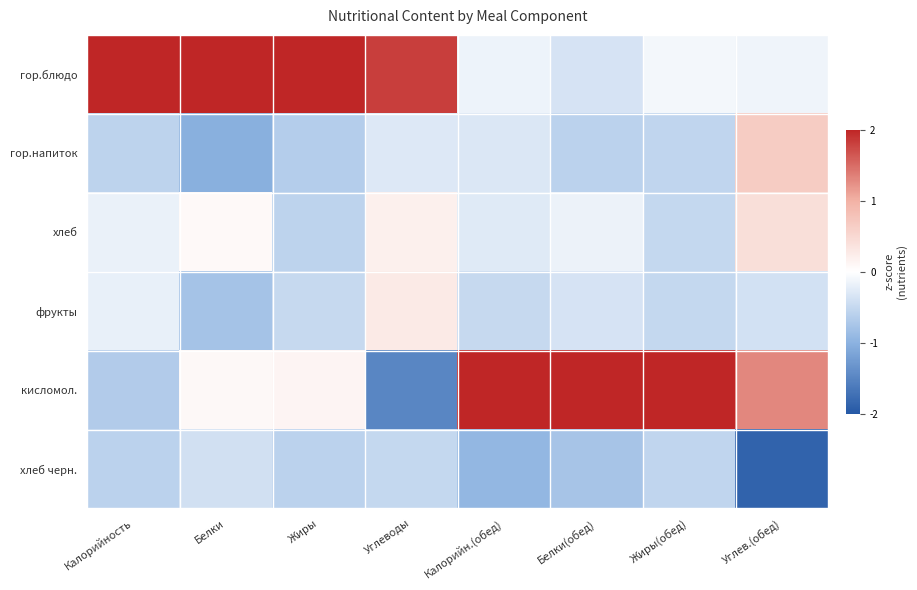

Which series changed the most between Жиры and Углев.(обед)?

гор.блюдо